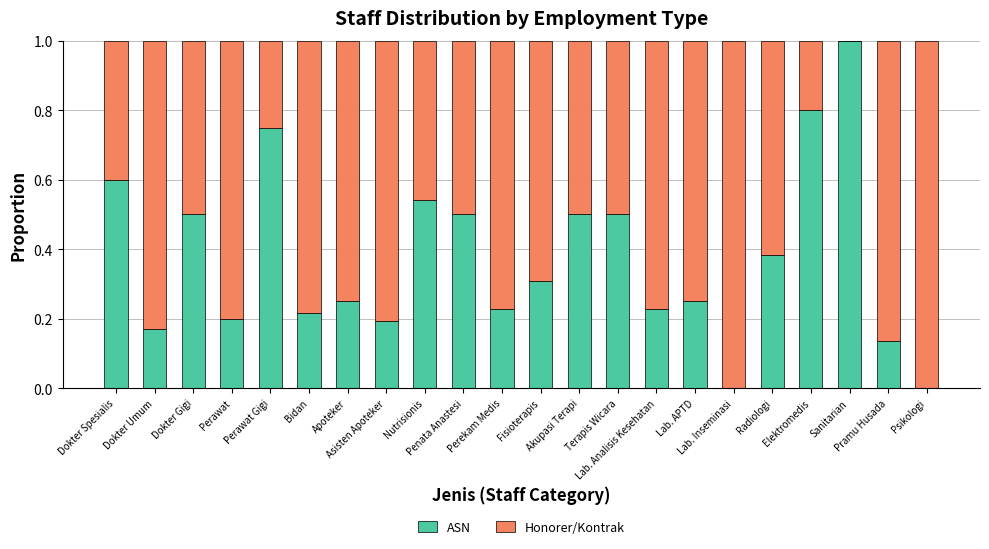

What is the sum of all ASN values?

8.3